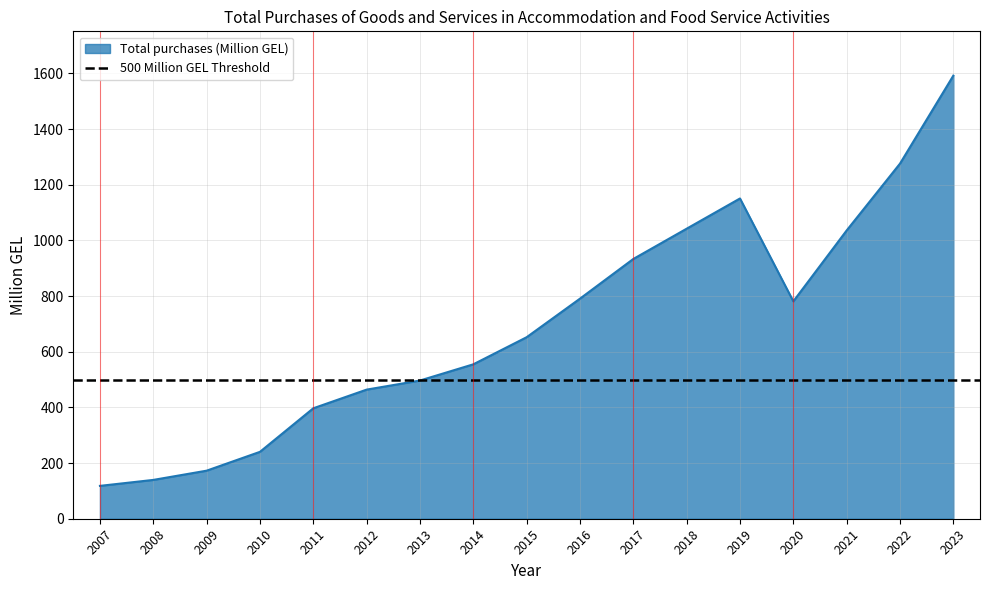

The chart shows a value of 688.7 at 2019. True or false?

False